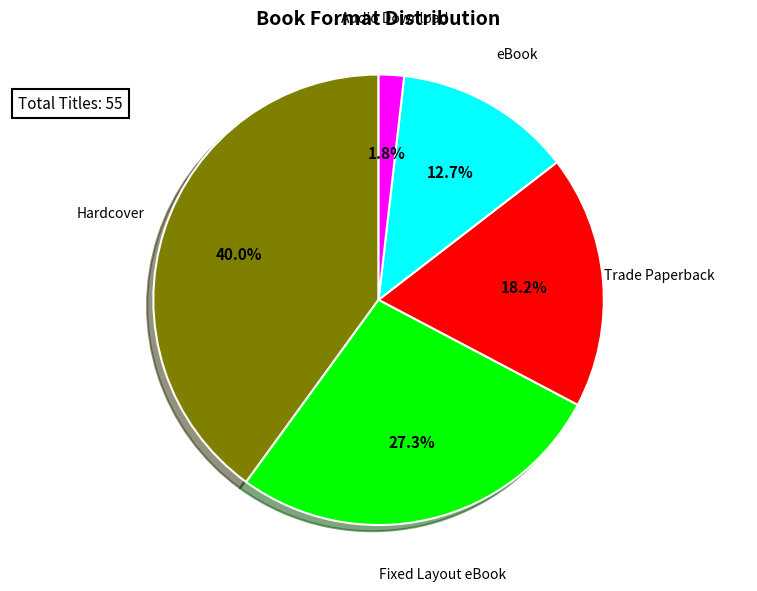

Does any single category account for the majority?

No